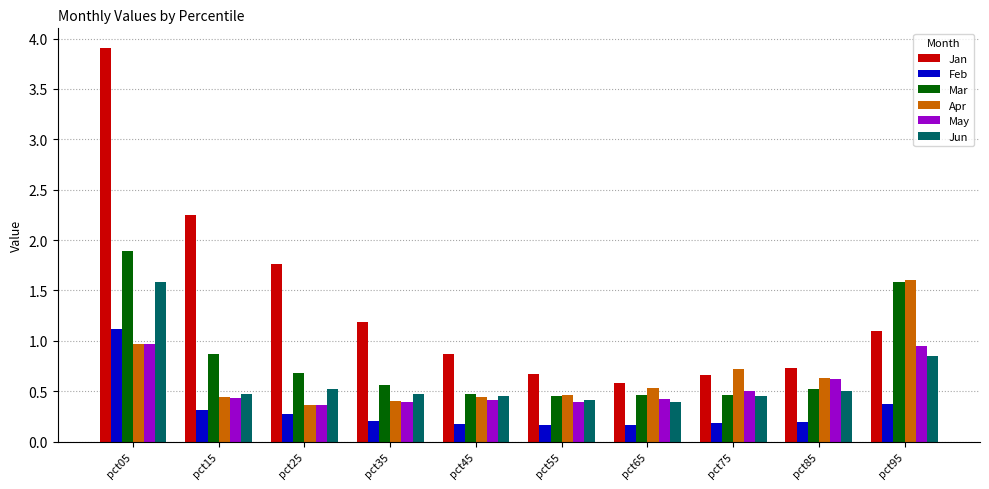

Is it true that May equals 1.3 at pct05?

False